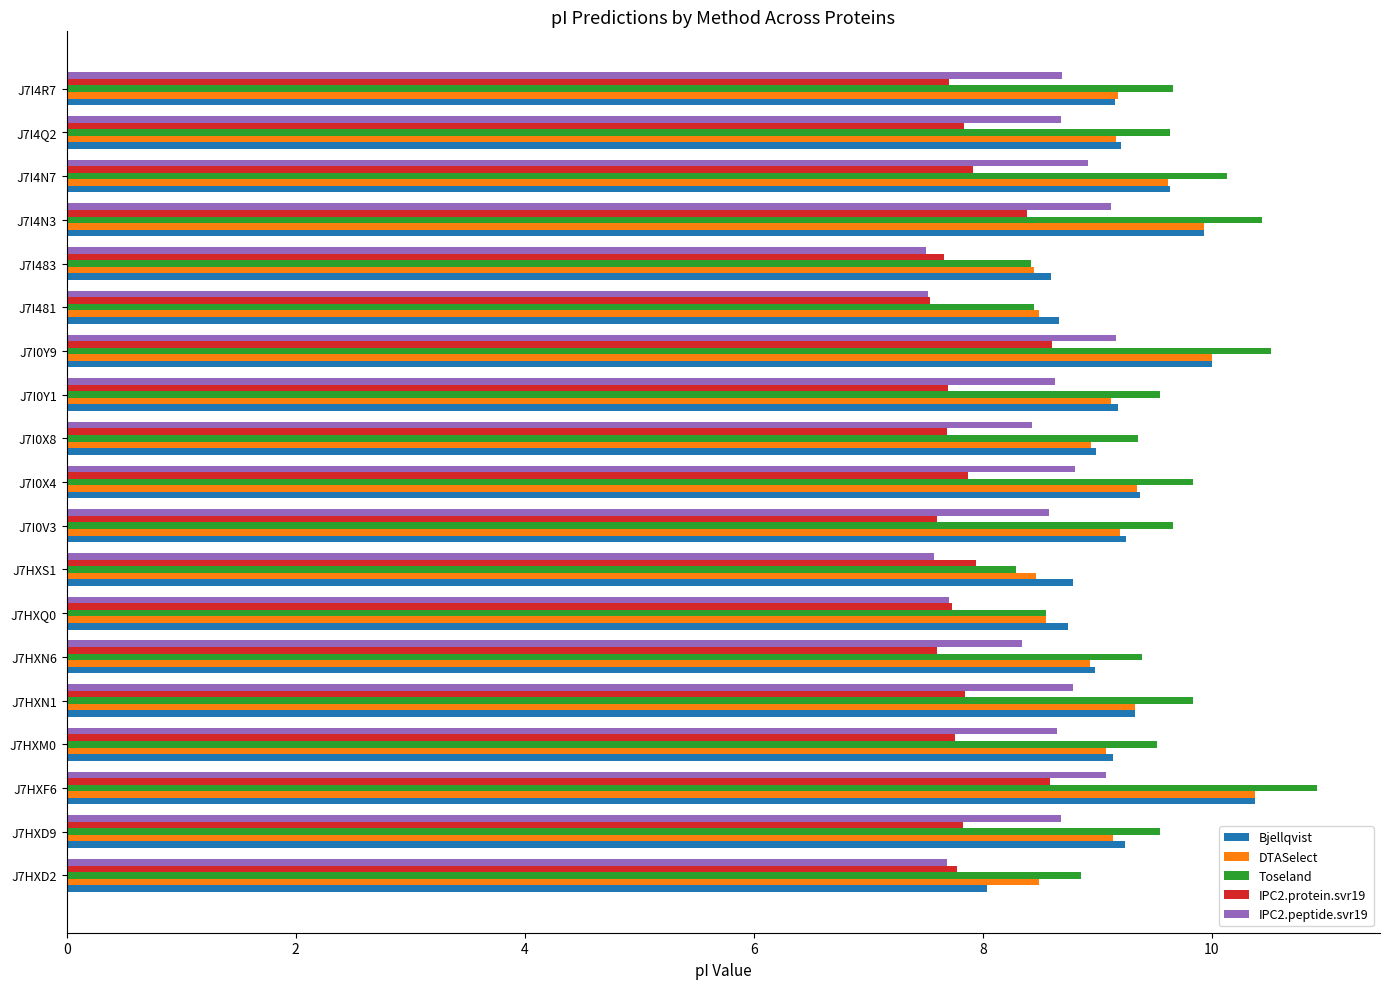

What is the maximum value for Bjellqvist?

10.4